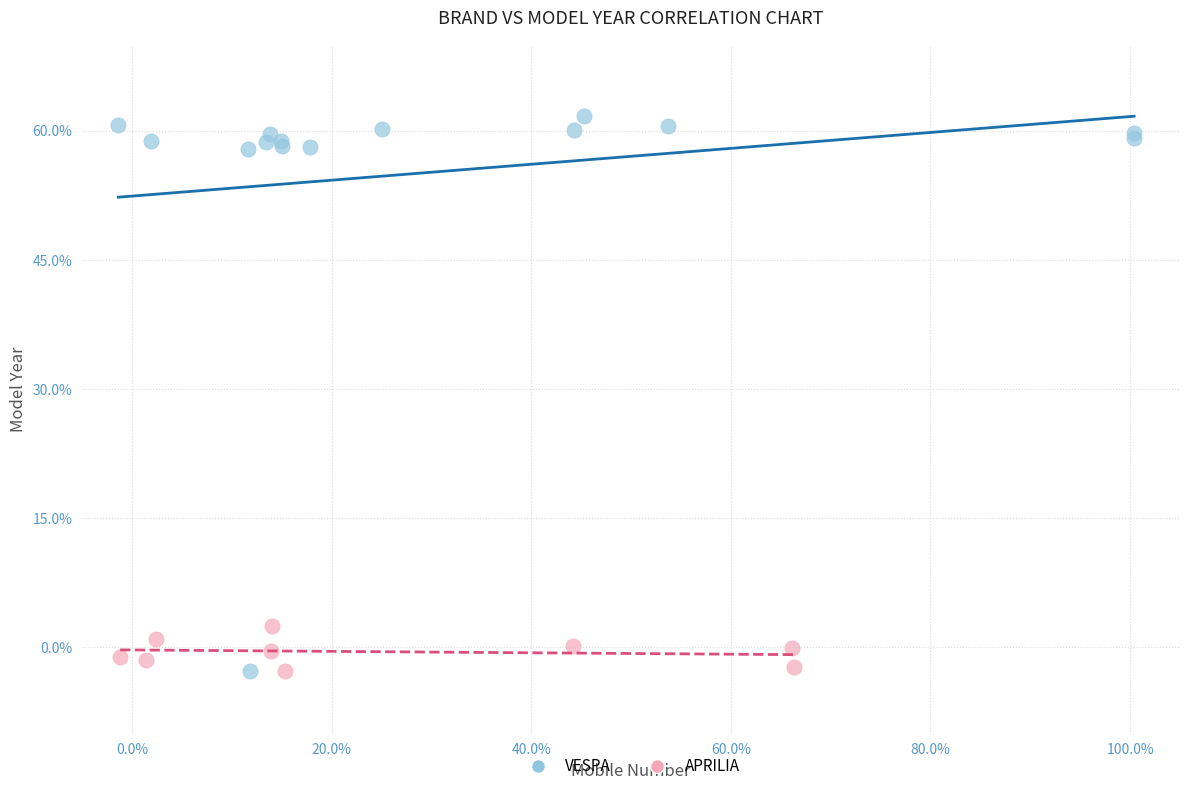

Which series has the widest spread of Y values?

VESPA